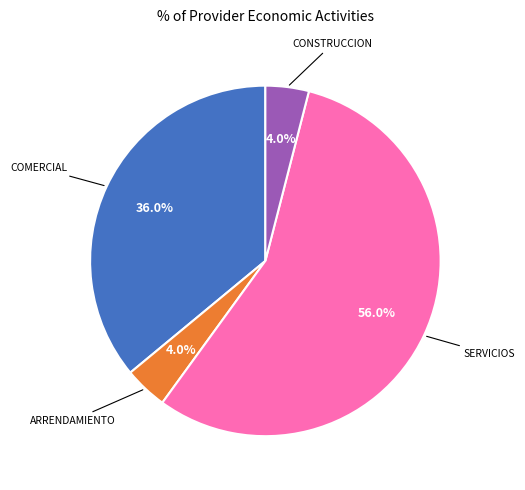

How many segments does this pie chart have?

4